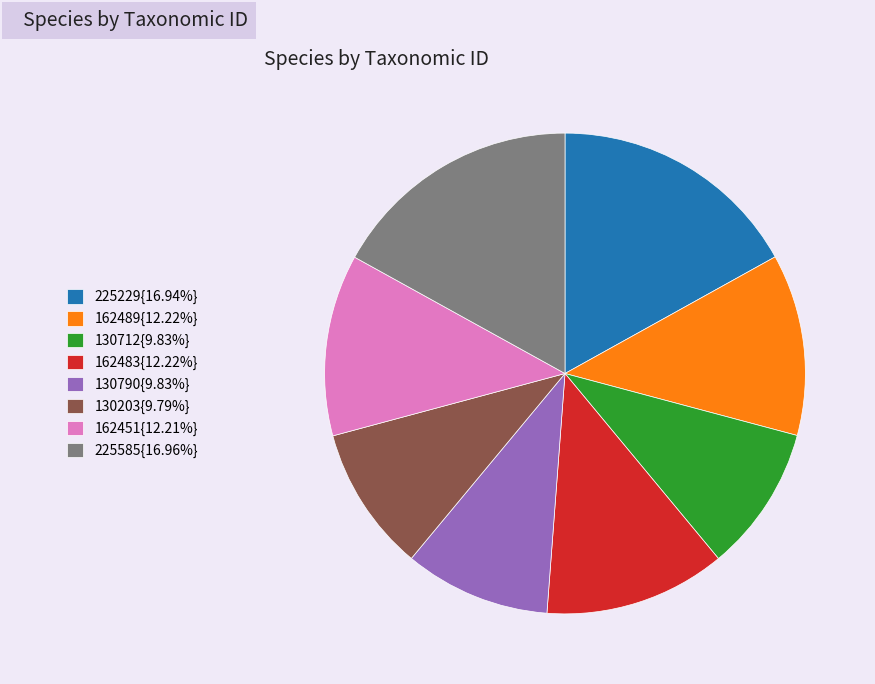

Count the number of slices in the pie.

8